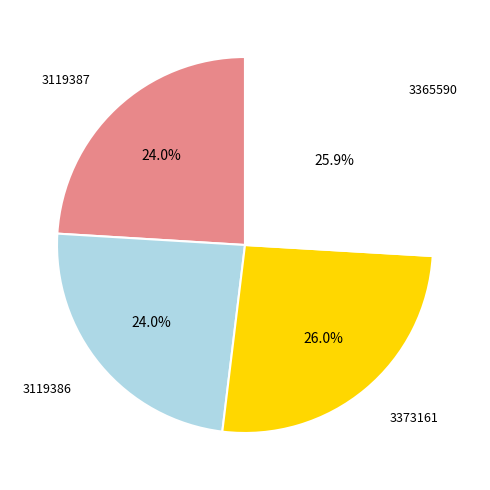

Which has a higher value, 3119387 or 3365590?

3365590